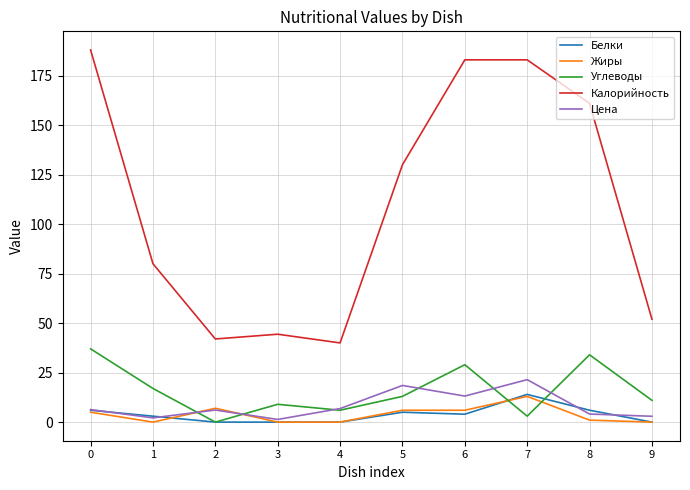

Where is the first local minimum for Калорийность?

2